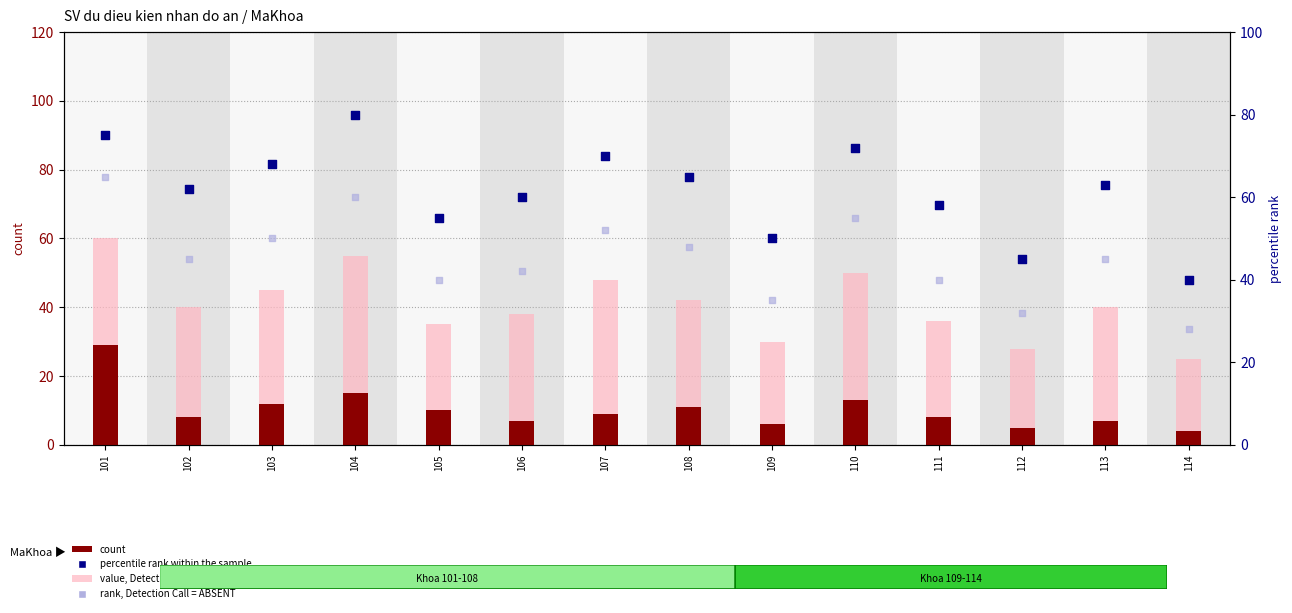

Which series reaches the minimum Y coordinate?

count